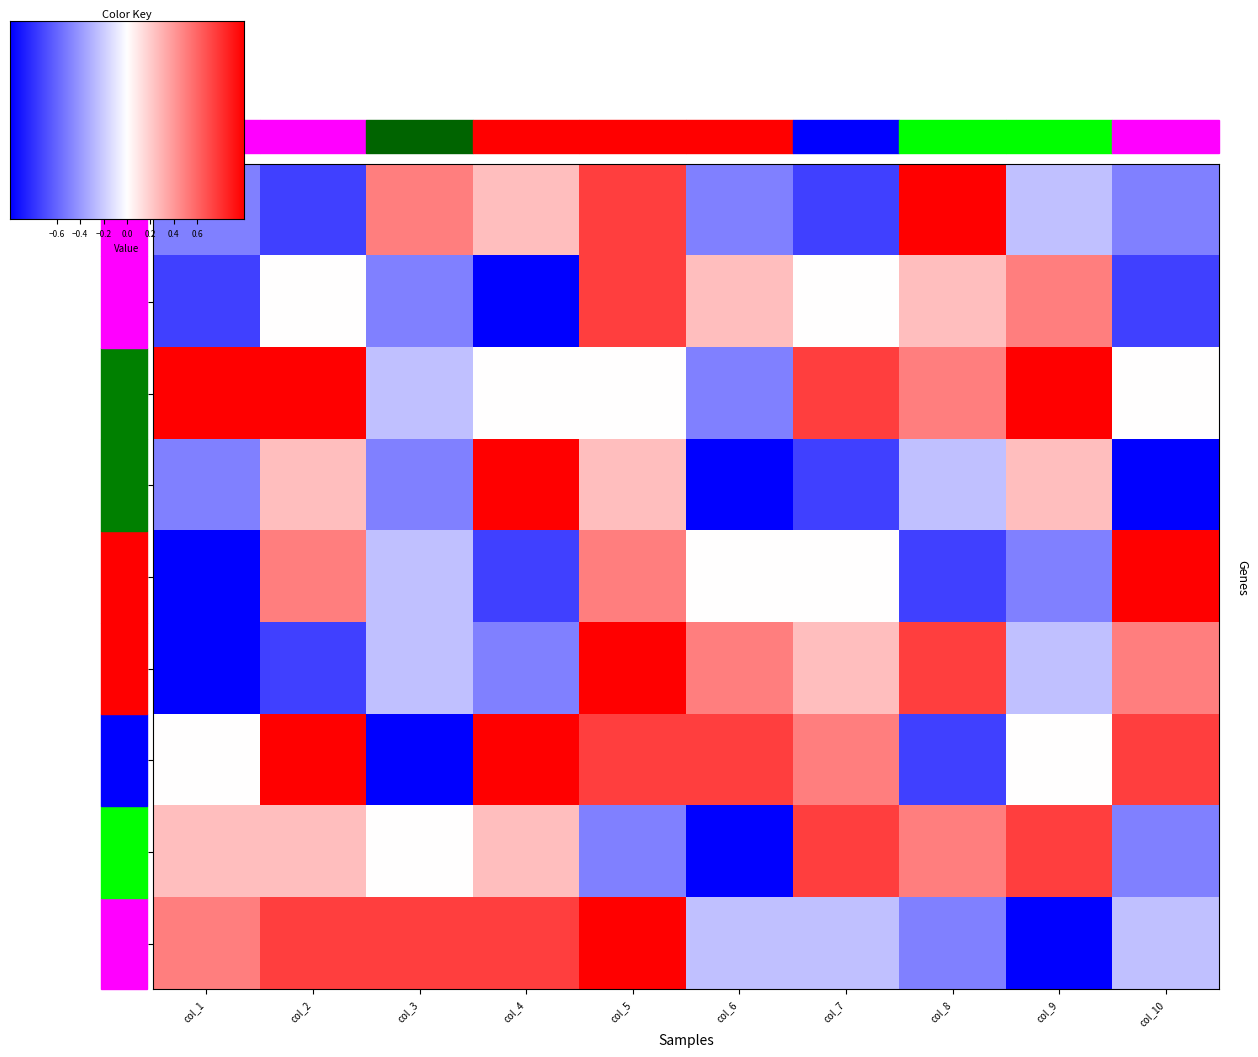

What is the highest value of the row8 series?

0.8